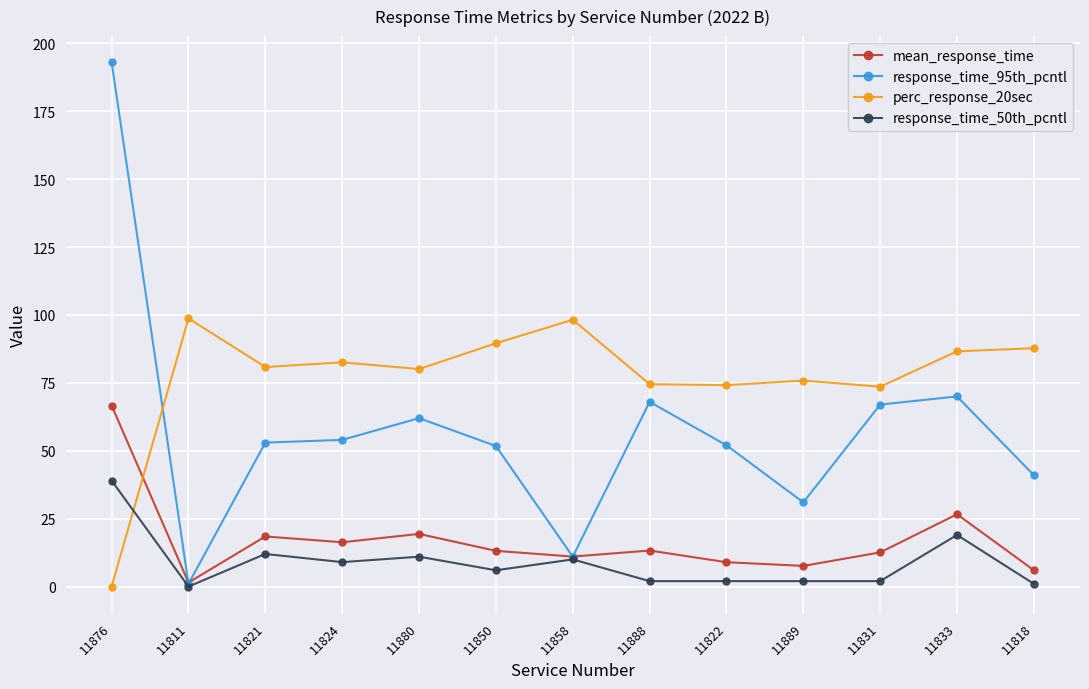

What is the value of the response_time_95th_pcntl point at the 11th from the left?

67.0